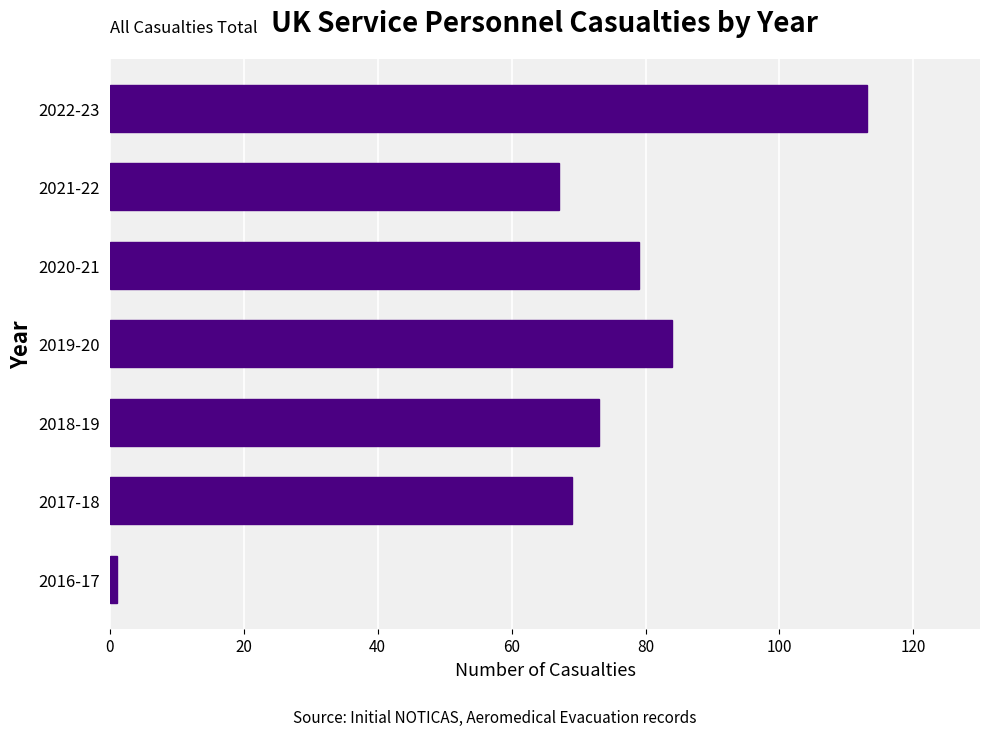

Approximately how many times larger is the value at 2018-19 compared to 2017-18?

1.1